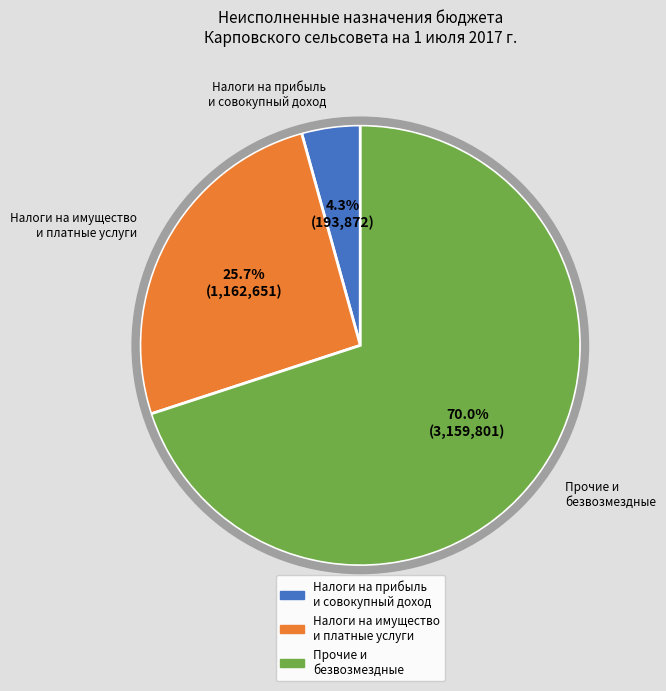

Does any single category account for the majority?

Yes